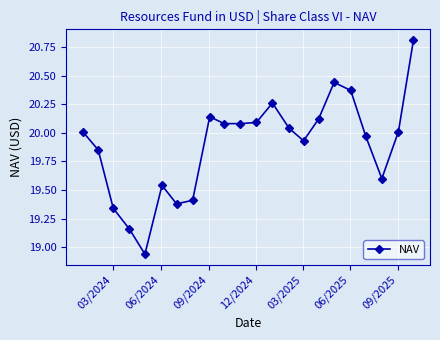

True or false: the data has more than 0 interior local peaks.

True